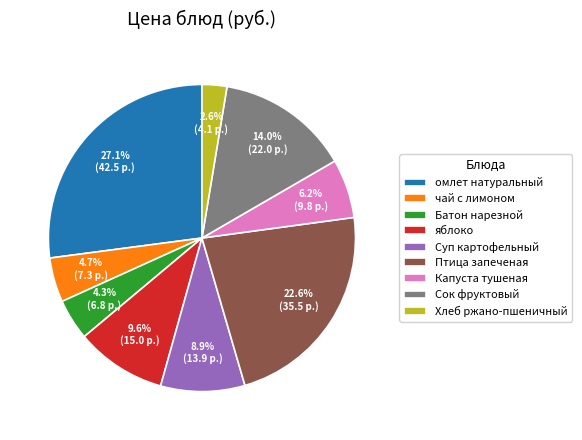

What is the ratio of the value at Батон нарезной to the value at чай с лимоном?

0.9